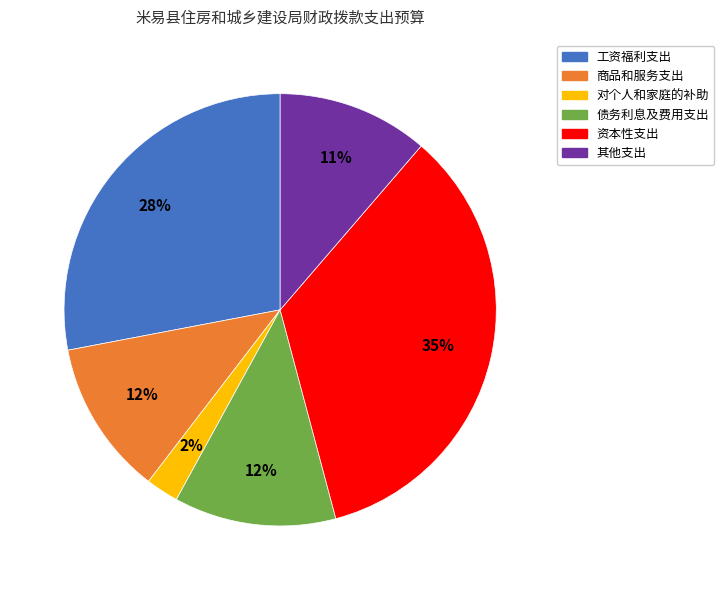

Is there a majority slice in this chart?

No